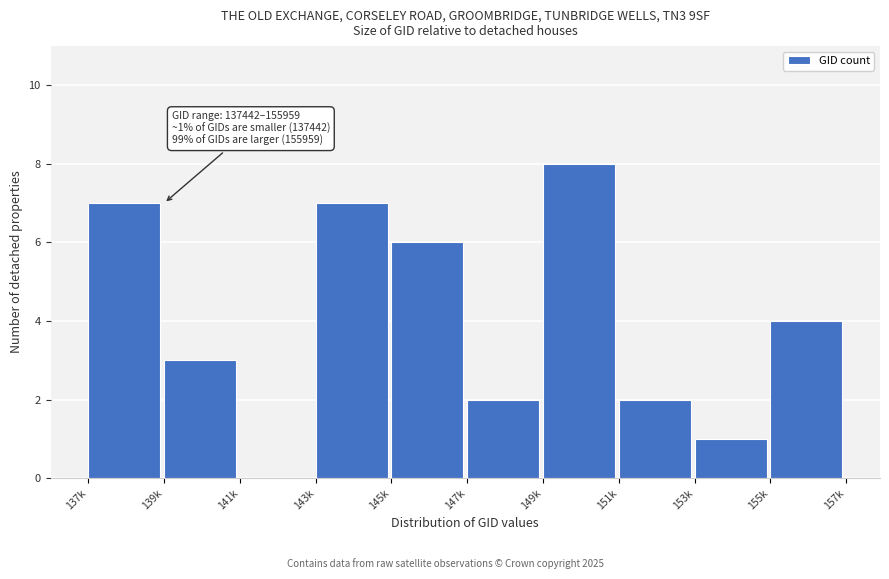

Reading left to right, transcribe all the data shown in this chart.

137k=7	139k=3	141k=0	143k=7	145k=6	147k=2	149k=8	151k=2	153k=1	155k=4